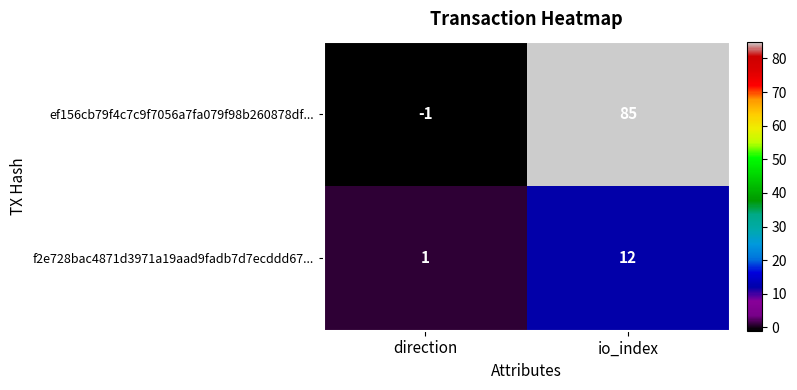

At direction, list the series in order from smallest to largest.

ef156cb79f4c7c9f7056a7fa079f98b260878df..., f2e728bac4871d3971a19aad9fadb7d7ecddd67...